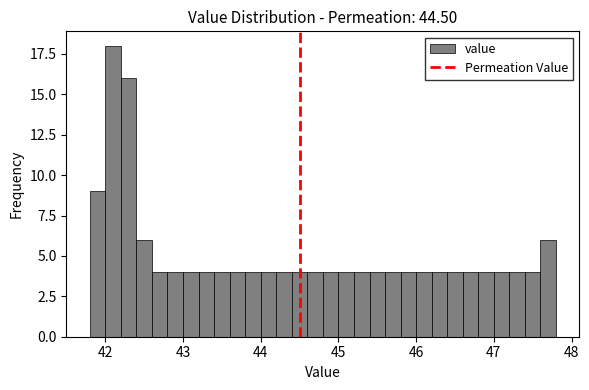

Read against the x-axis, roughly where is the centre of the tallest bar?

42.1